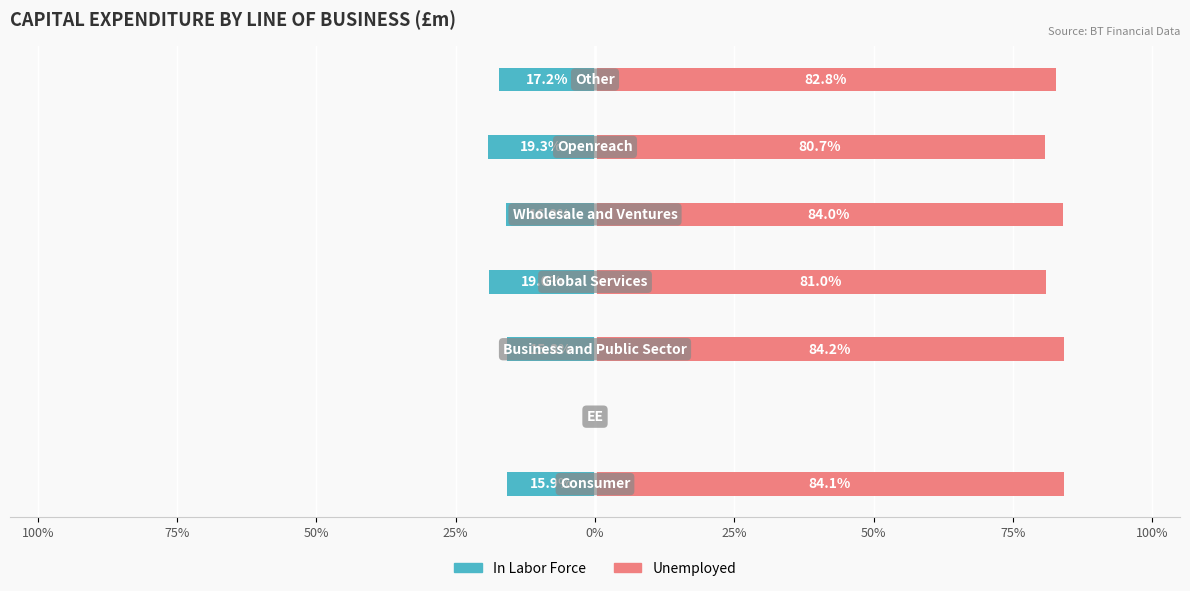

Which series changed the most between 25% and 0%?

Unemployed